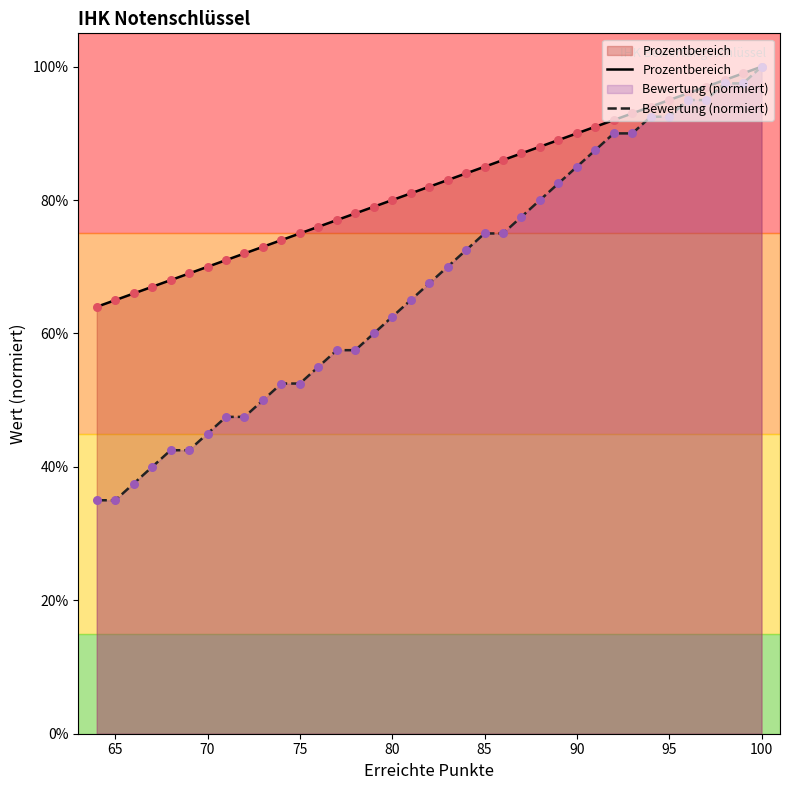

What are all the series names shown in the legend?

Prozentbereich, Bewertung (normiert)